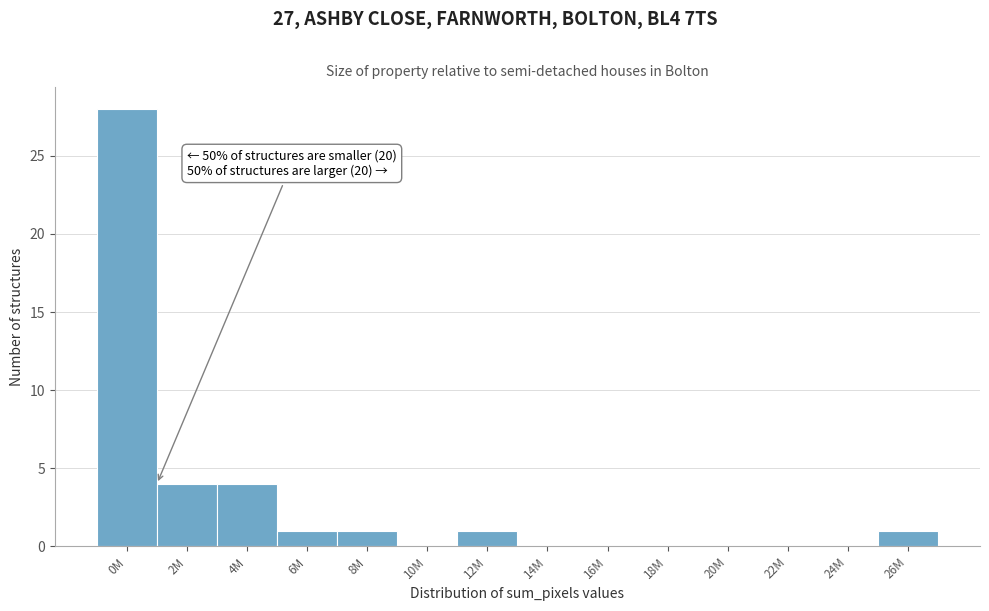

What is the sum of all values?

40